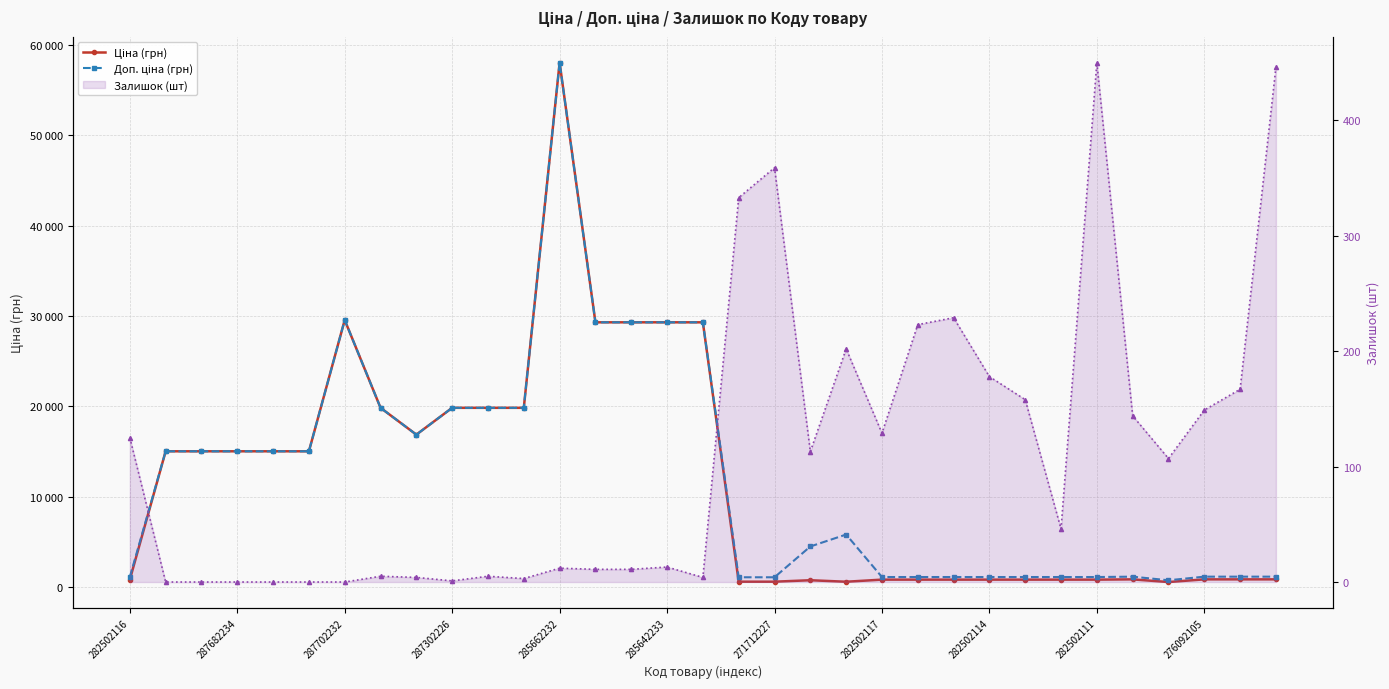

True or false: Ціна (грн) has a value of 580.5 at 20.

True